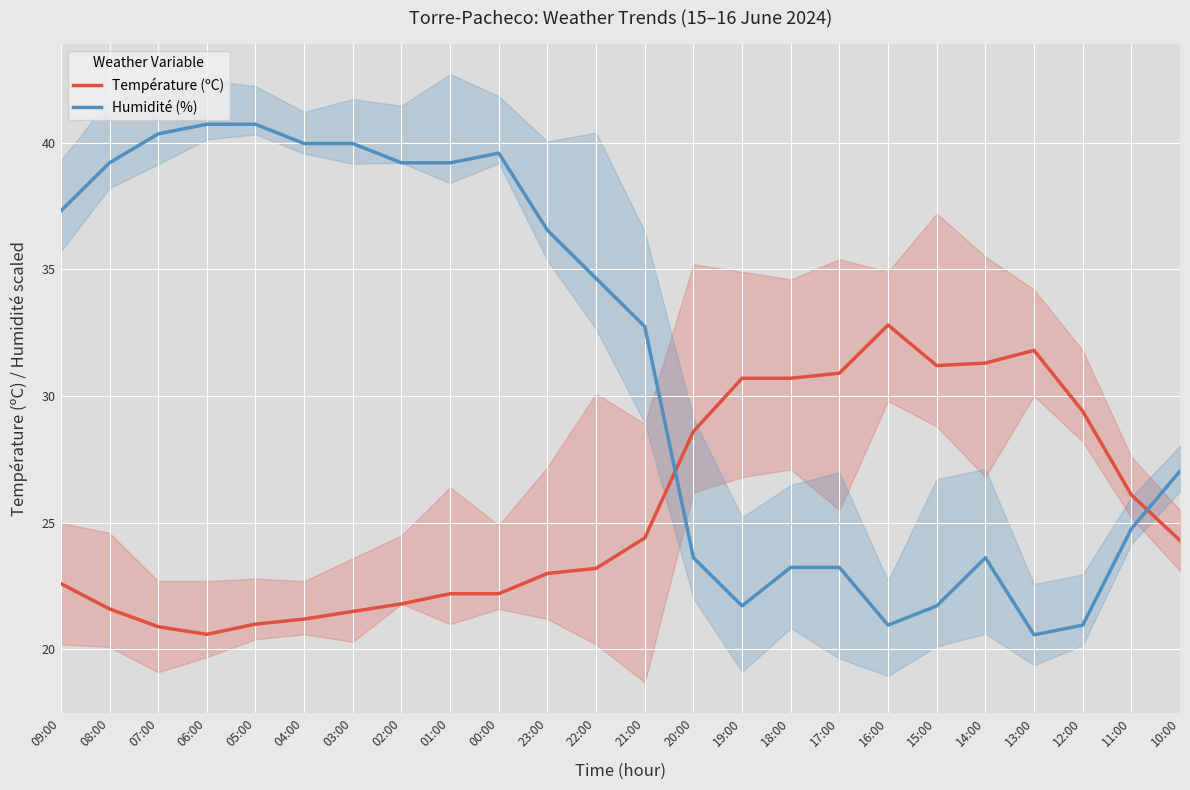

In Humidité (%), how many points are lower than both neighbors (excluding endpoints)?

3